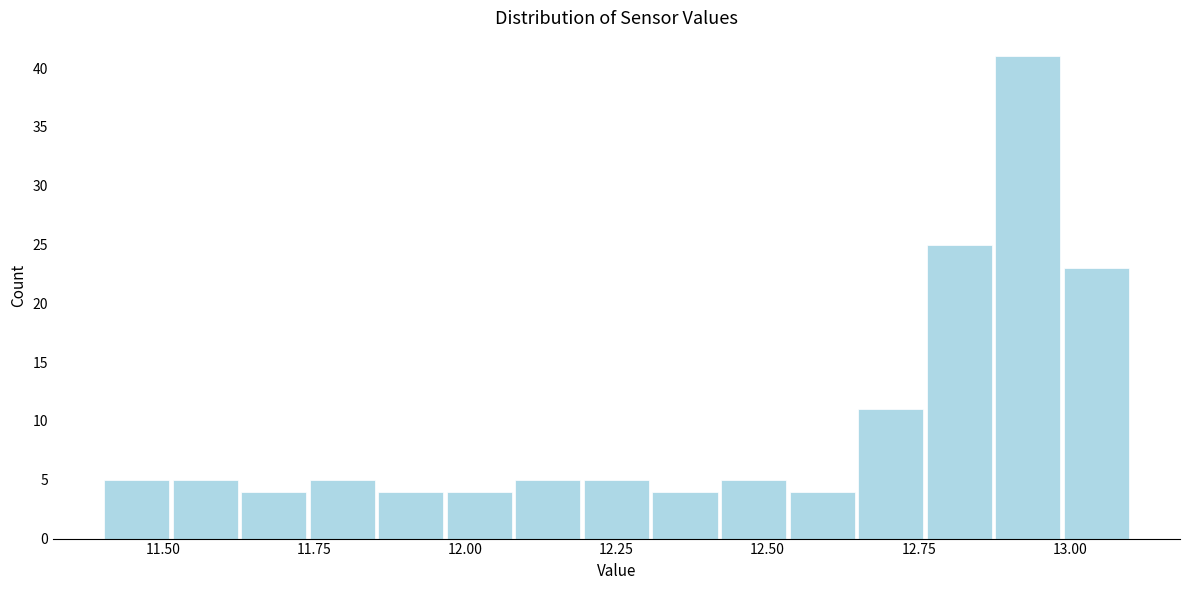

Read against the x-axis, roughly where is the centre of the tallest bar?

12.95